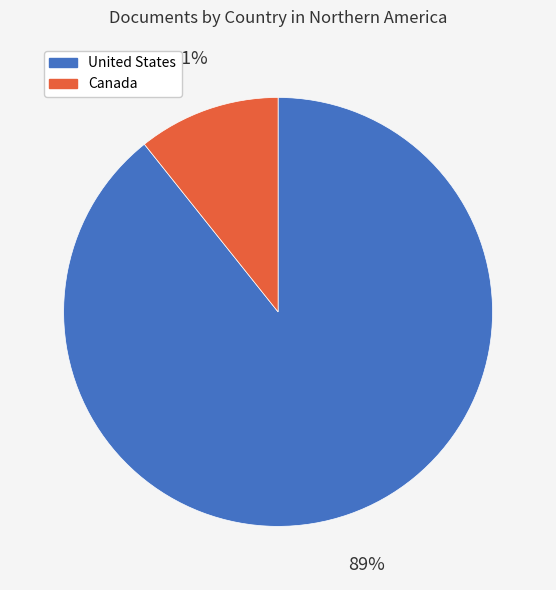

To the nearest percent, what is the combined percentage of United States and Canada?

100%